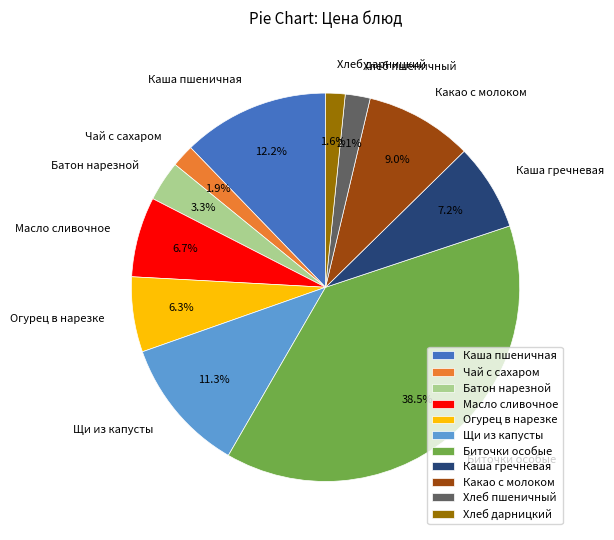

Is there a majority slice in this chart?

No